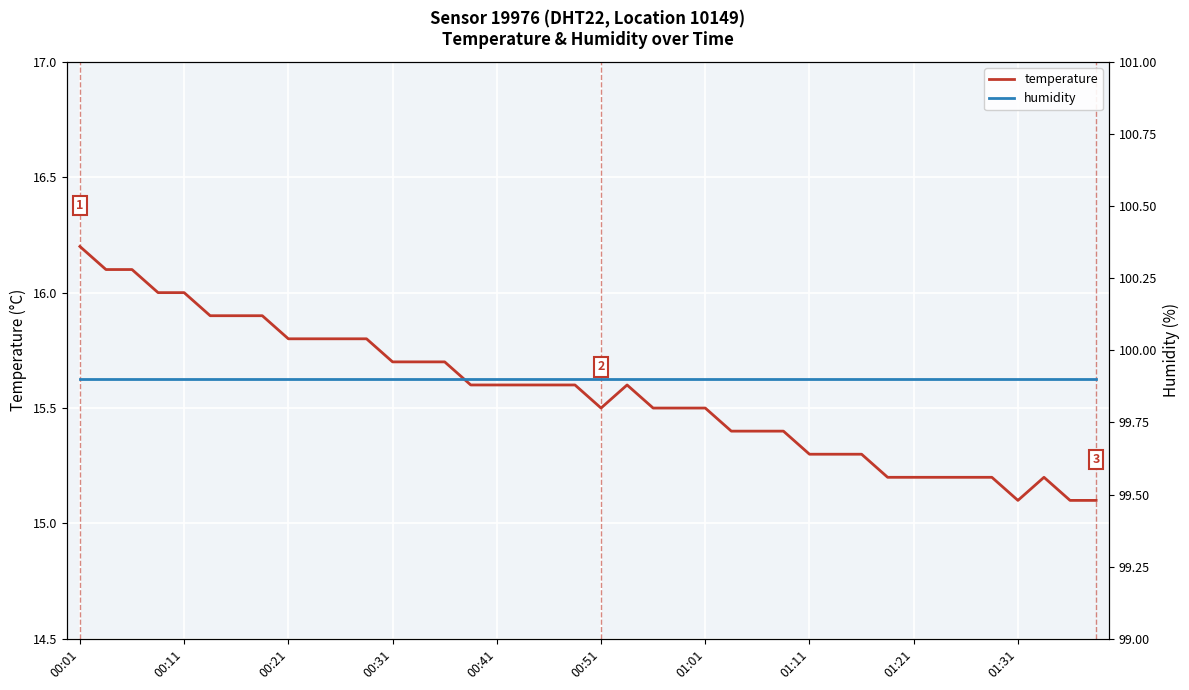

What is the sum of all temperature values?

622.6